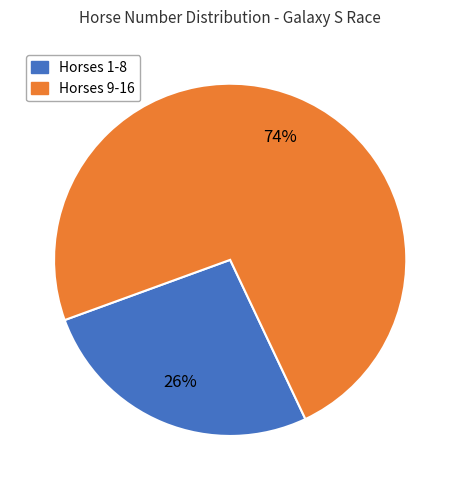

Is there any slice that represents more than half of the pie?

Yes